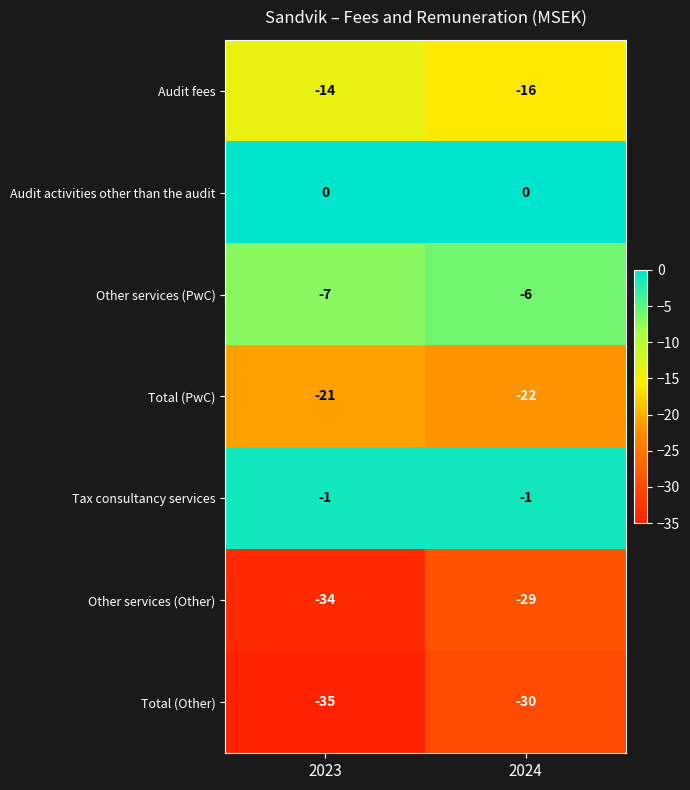

Which series has the largest total across all categories?

Audit activities other than the audit